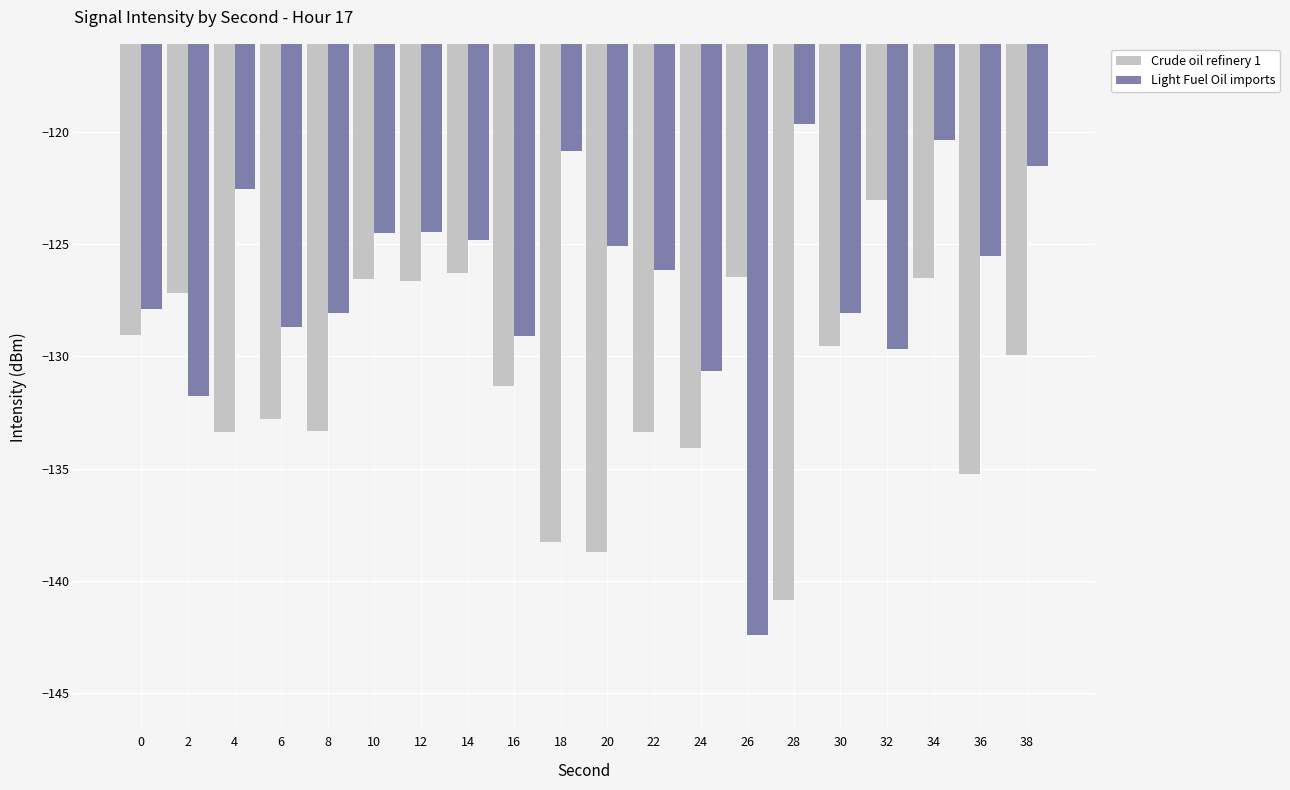

Which series changed the most between 0 and 16?

Crude oil refinery 1